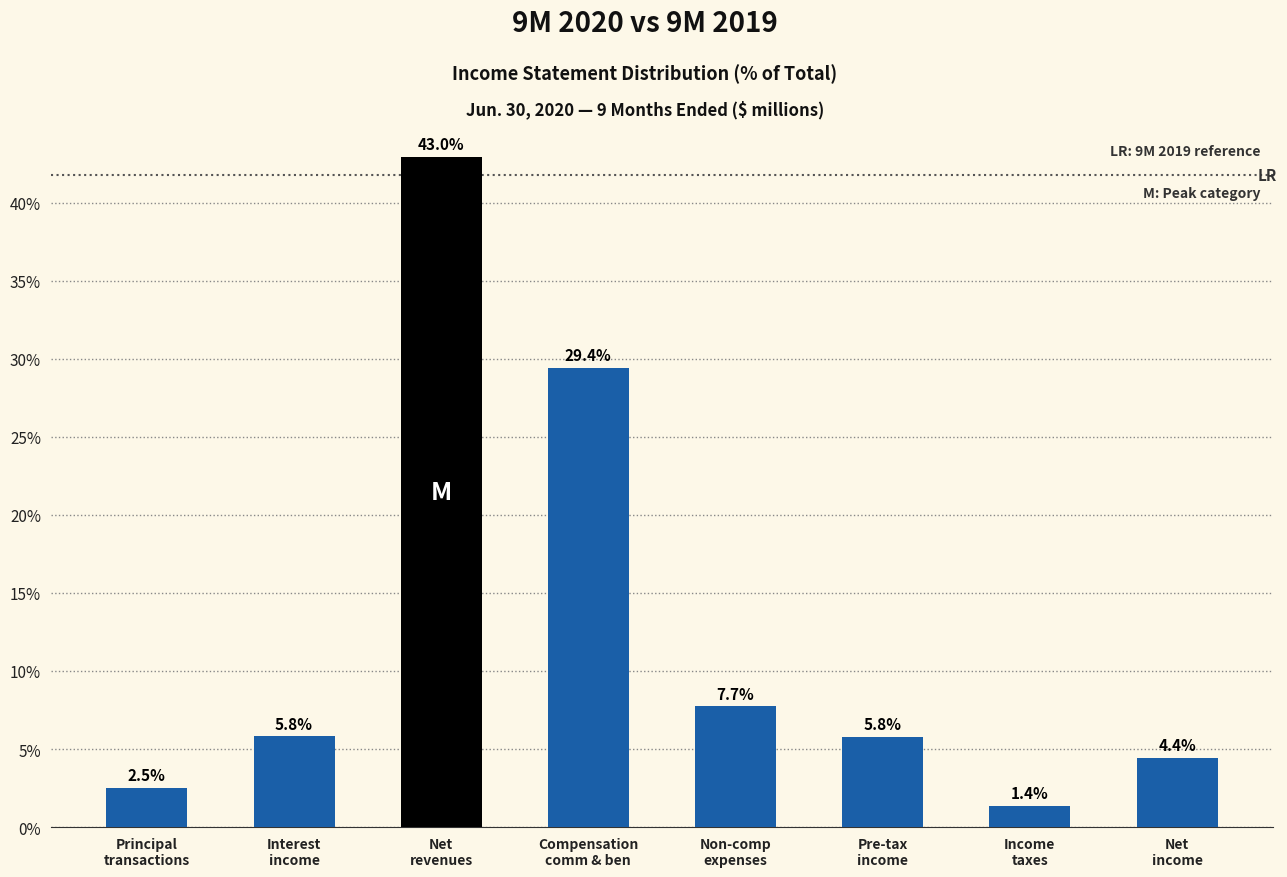

Reading left to right, what are all the values shown in this chart?

2.5	5.8	43.0	29.4	7.7	5.8	1.4	4.4